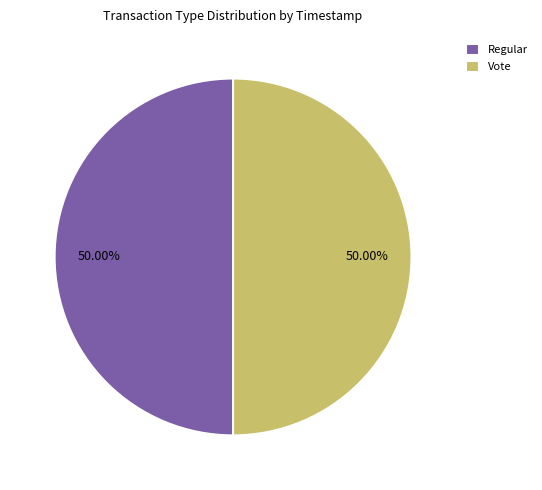

Is it true that Vote is 50% of the pie?

True